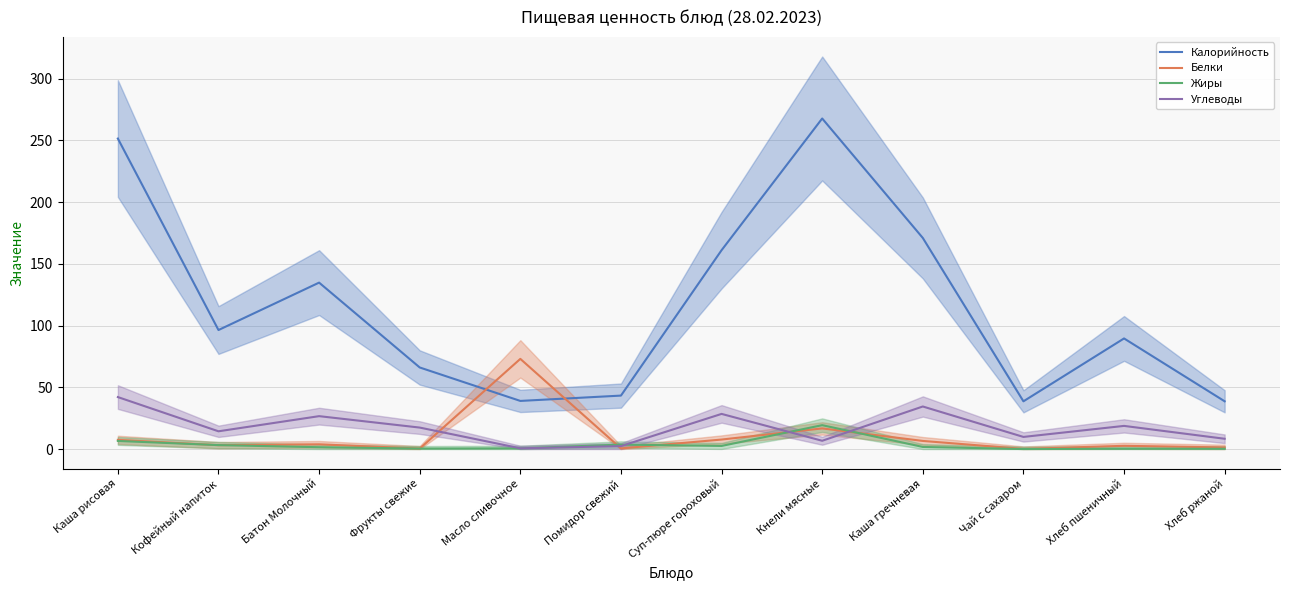

What is the difference between the Углеводы values at Кнели мясные and Масло сливочное?

6.1